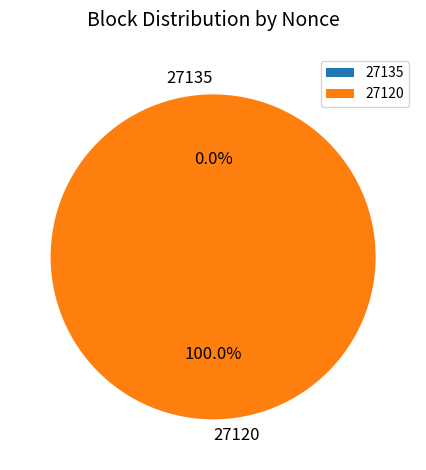

To the nearest percent, what is the difference between the 27135 and 27120 slice percentages?

100%